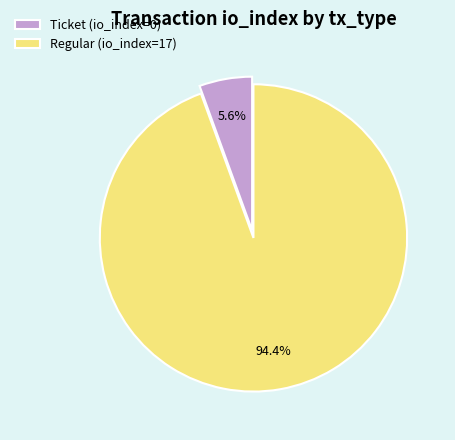

Rank the categories by value from lowest to highest.

Ticket (io_index=0), Regular (io_index=17)